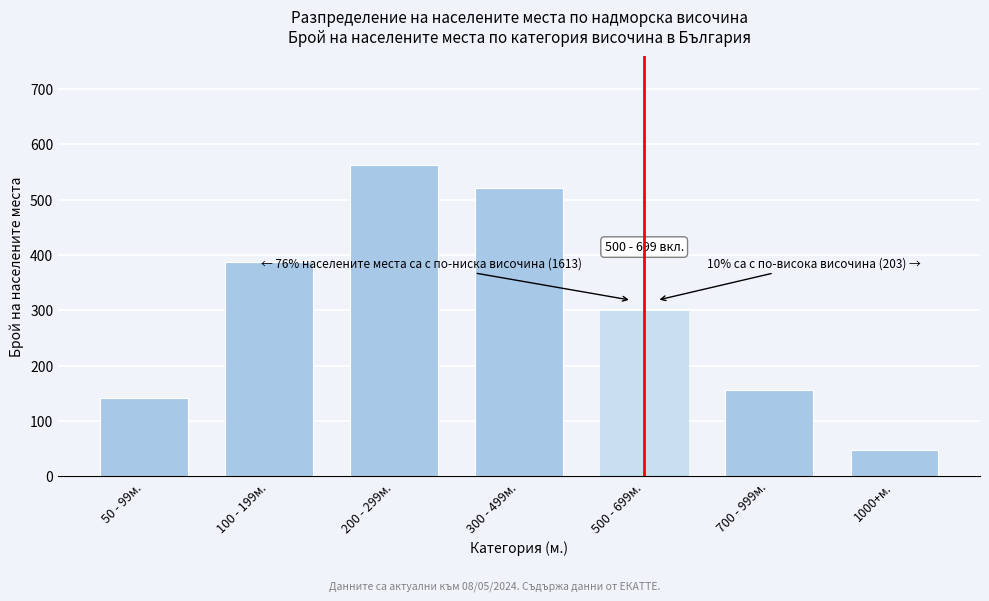

Reading left to right, list all the values displayed in this chart.

50 - 99м.=142	100 - 199м.=387	200 - 299м.=563	300 - 499м.=521	500 - 699м.=298	700 - 999м.=156	1000+м.=47